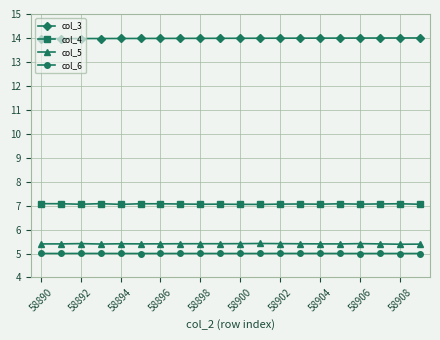

What is the sum of all col_4 values?

141.3